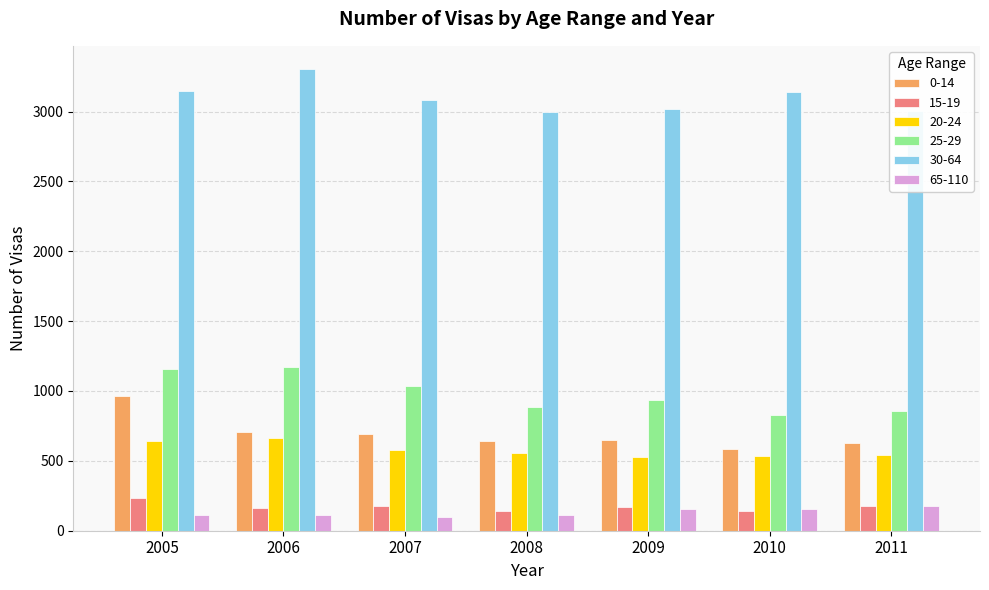

What is the sum of the 30-64 values at 2007 and 2011?

6084